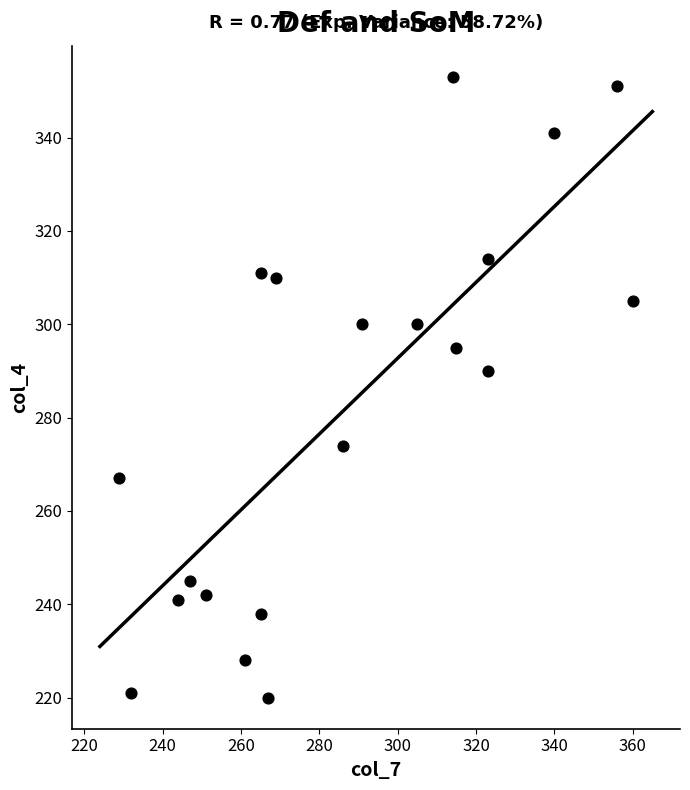

What is the range of X values (max minus min)?

131